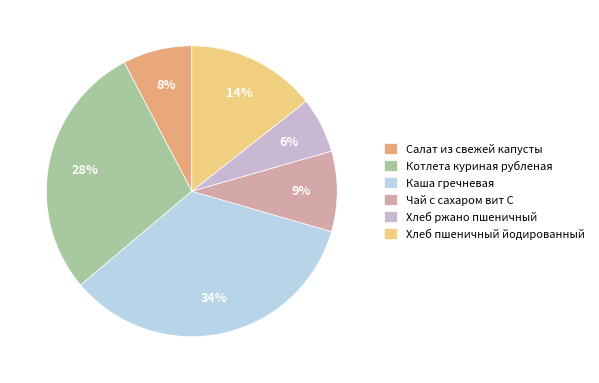

How many segments does this pie chart have?

6